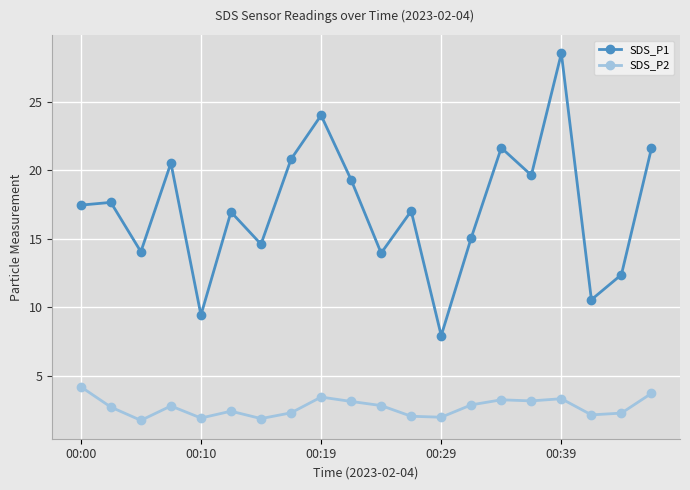

What is the value of the SDS_P1 point at the 17th from the left?

28.5